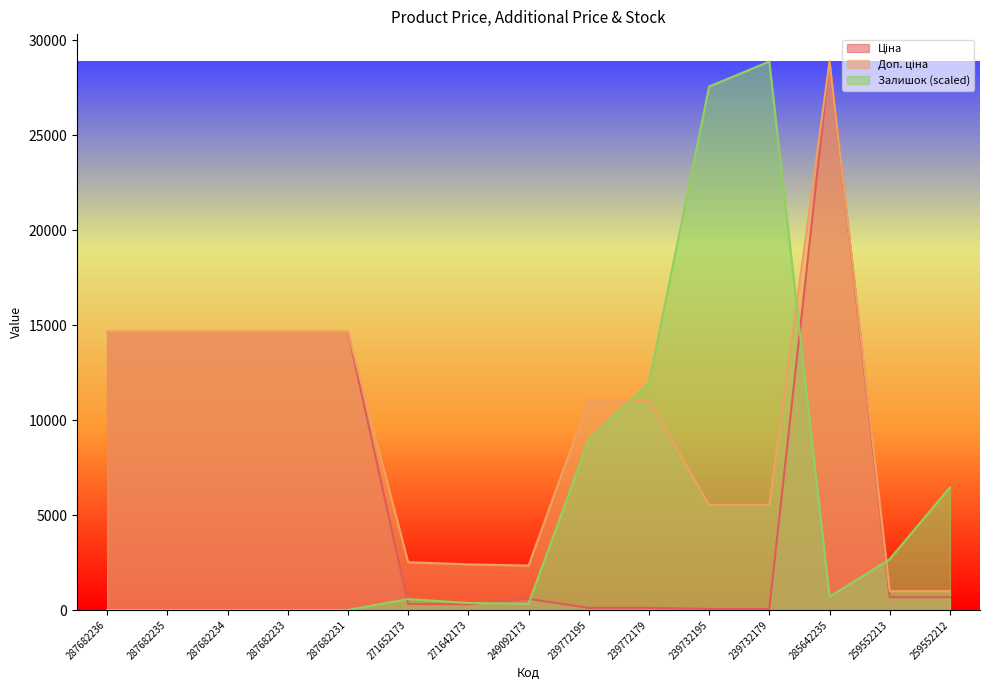

Is the value of Доп. ціна at 239772179 greater than the value of Залишок at 287682236?

Yes